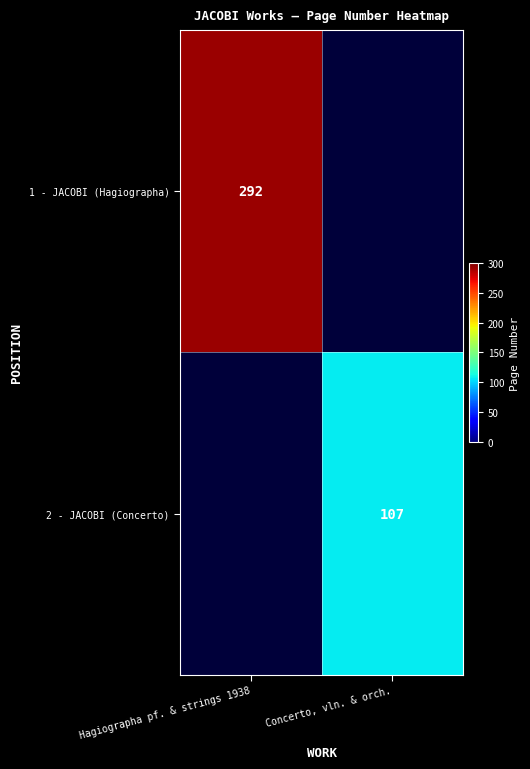

True or false: 1 - JACOBI (Hagiographa) has a value of 193 at Hagiographa pf. & strings 1938.

False